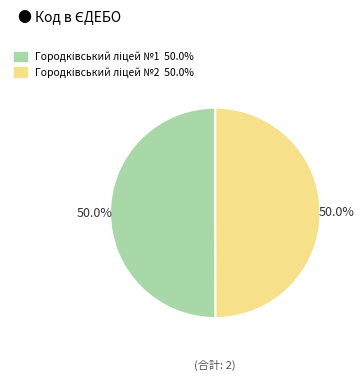

Count the number of slices in the pie.

2